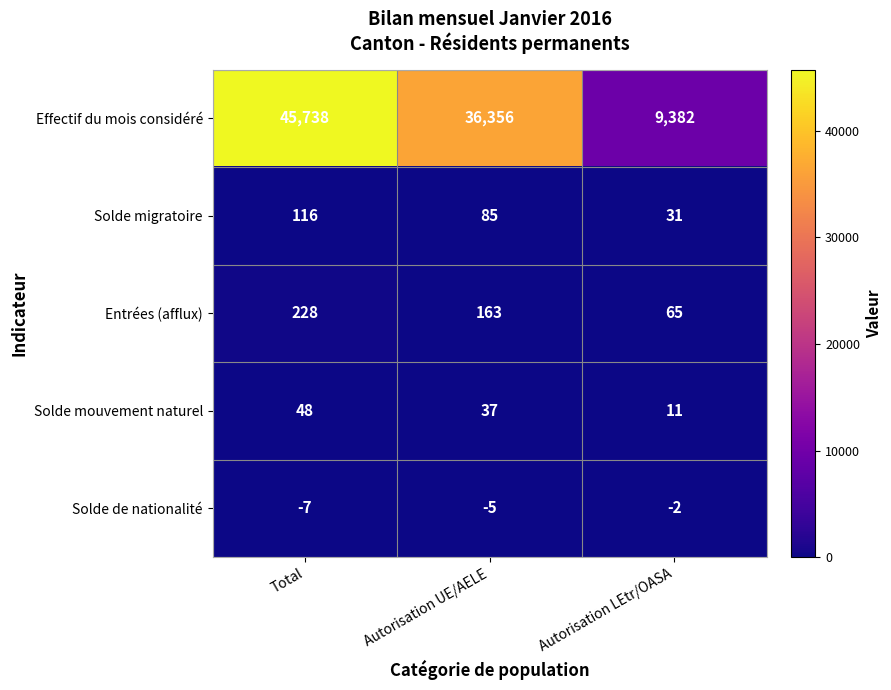

Which series has the widest spread of values?

Effectif du mois considéré